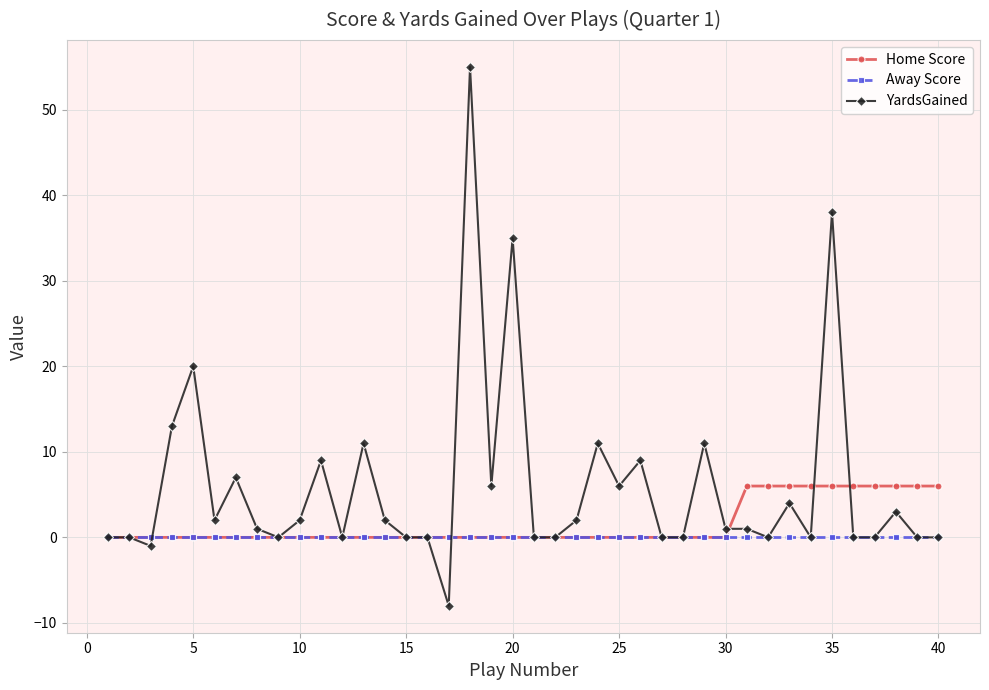

What is the highest value of the Home Score series?

6